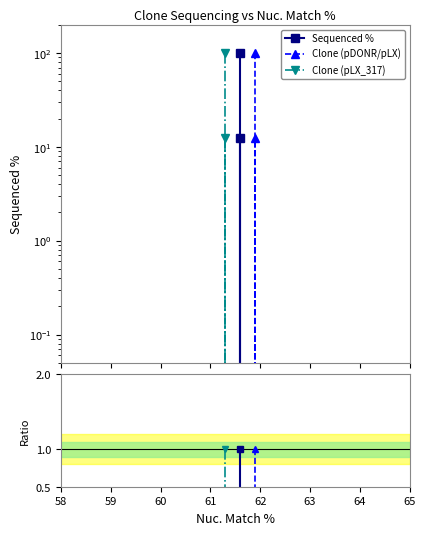

How many data points does each series have?

3